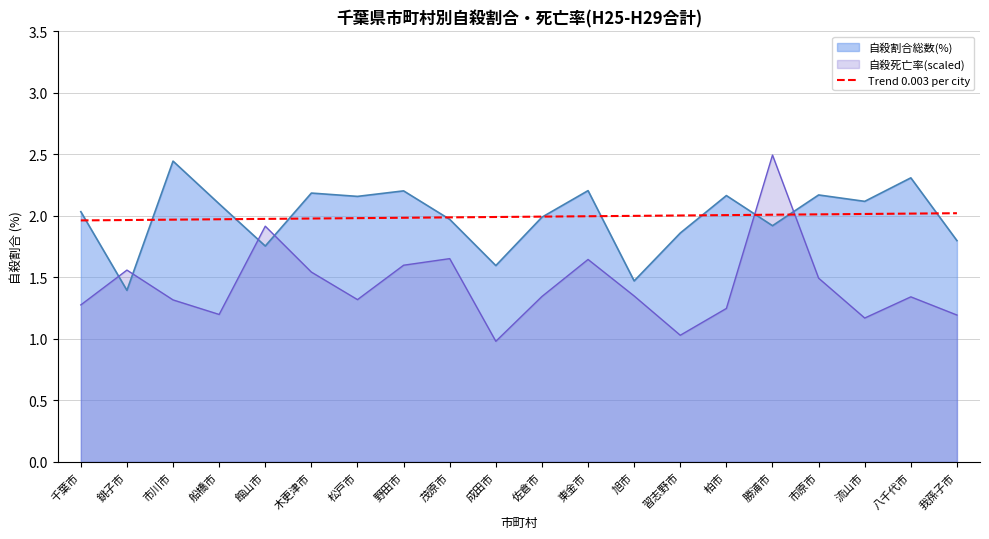

Which series ends up on top after the final intersection of Trend 0.003 per city and 自殺死亡率(scaled)?

Trend 0.003 per city